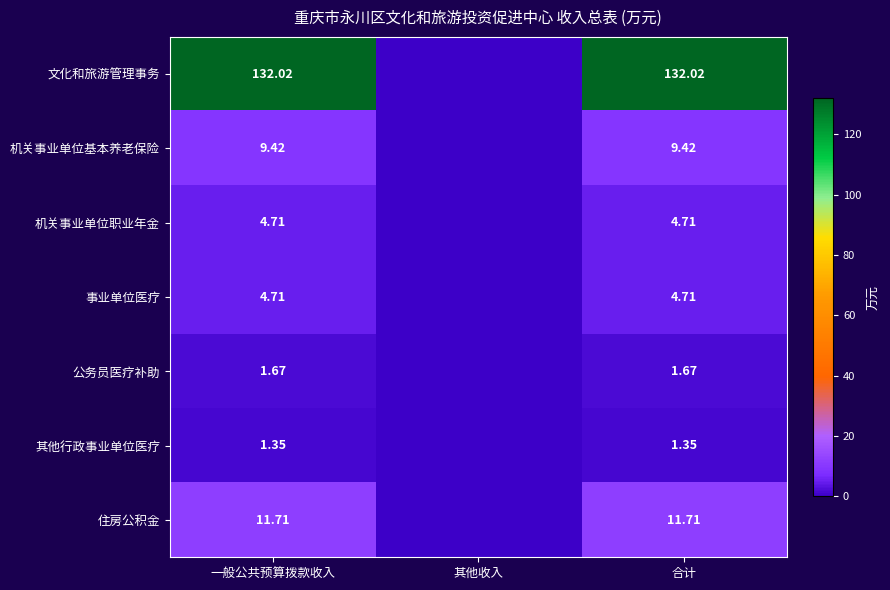

At 合计, list the series in order from smallest to largest.

其他行政事业单位医疗, 公务员医疗补助, 机关事业单位职业年金, 事业单位医疗, 机关事业单位基本养老保险, 住房公积金, 文化和旅游管理事务